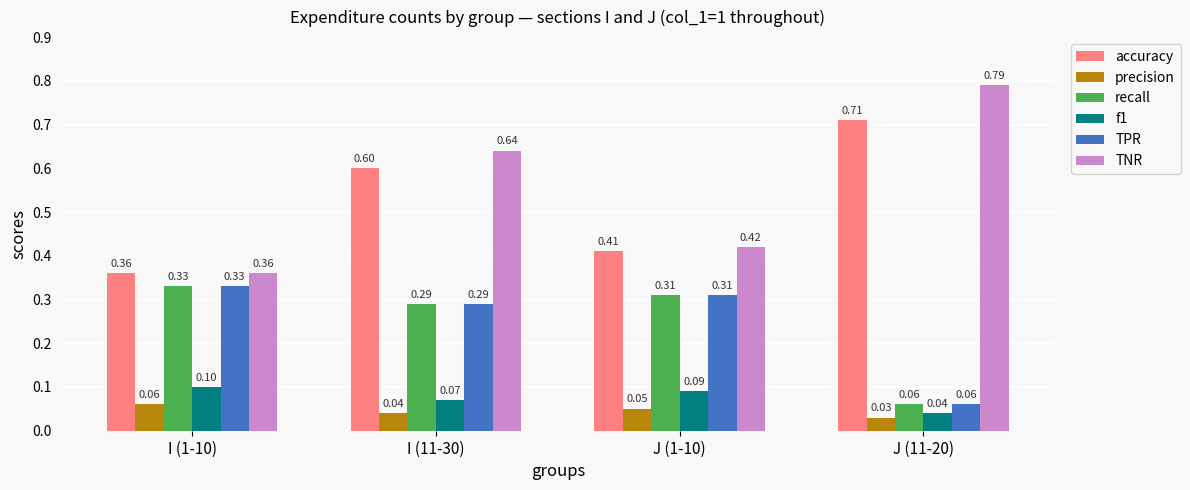

Which series has the largest range (max minus min)?

TNR